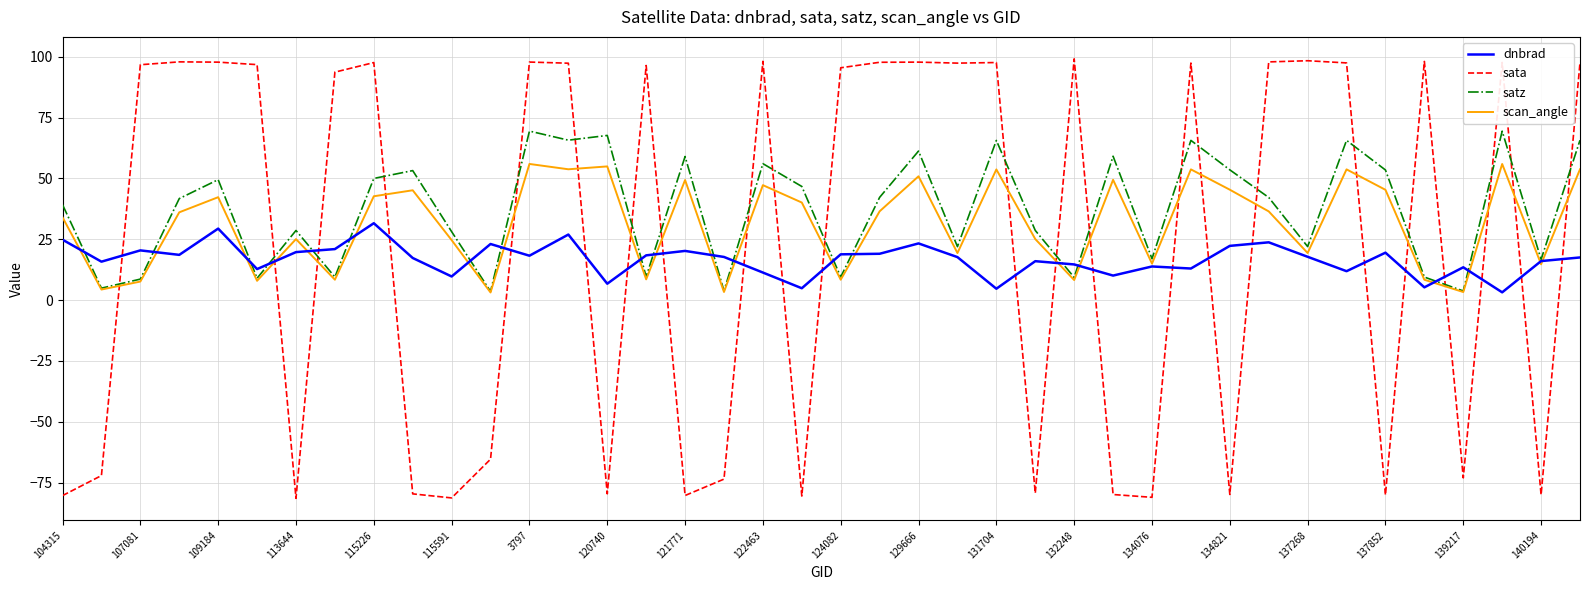

Which series has the widest spread of values?

sata